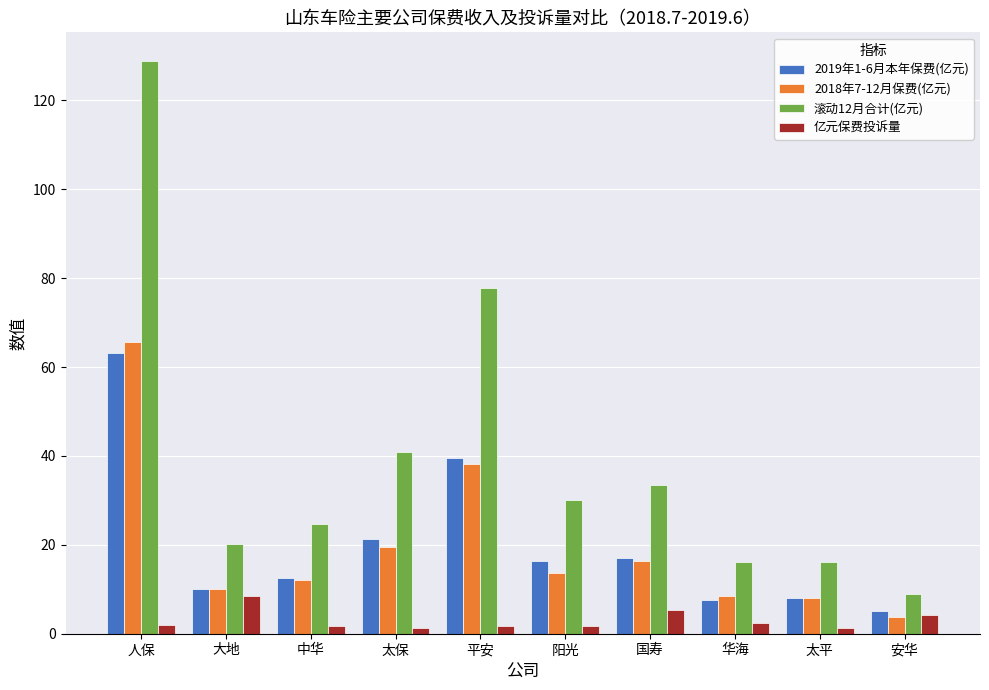

At which label does 2018年7-12月保费(亿元) first exceed 13?

人保